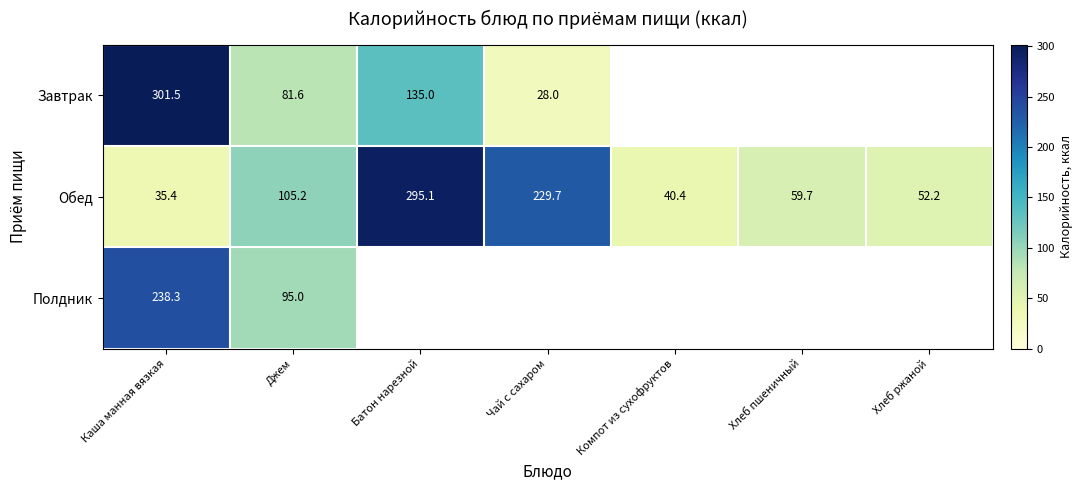

Between Компот из сухофруктов and Хлеб ржаной, which is larger?

Хлеб ржаной